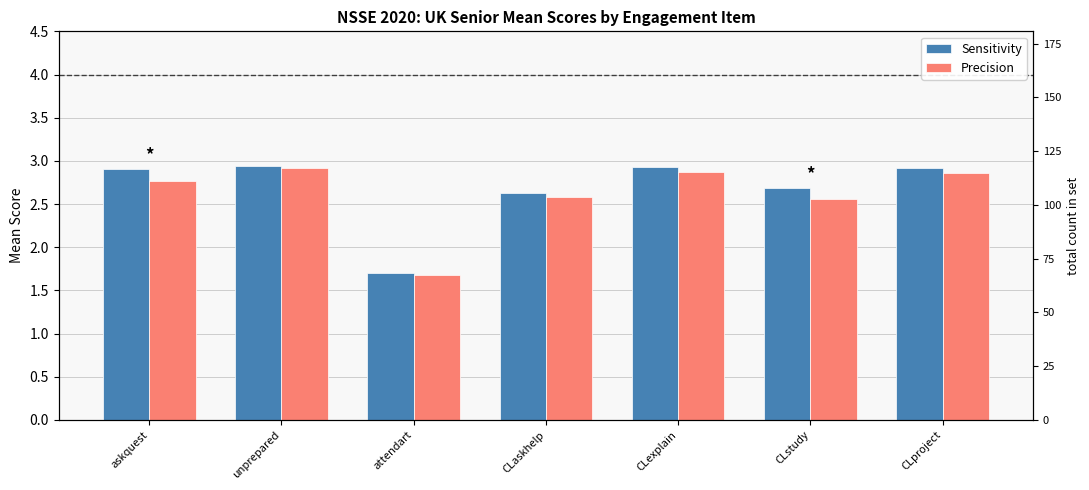

How many bars are there in total?

14